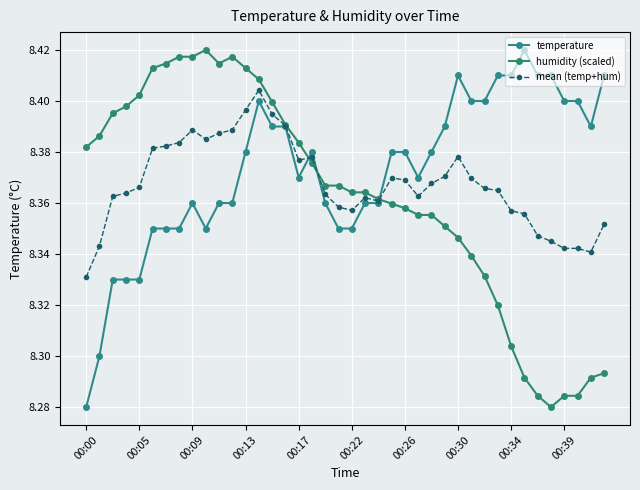

Rank the series by their maximum value, from lowest to highest.

mean (temp+hum), temperature, humidity (scaled)